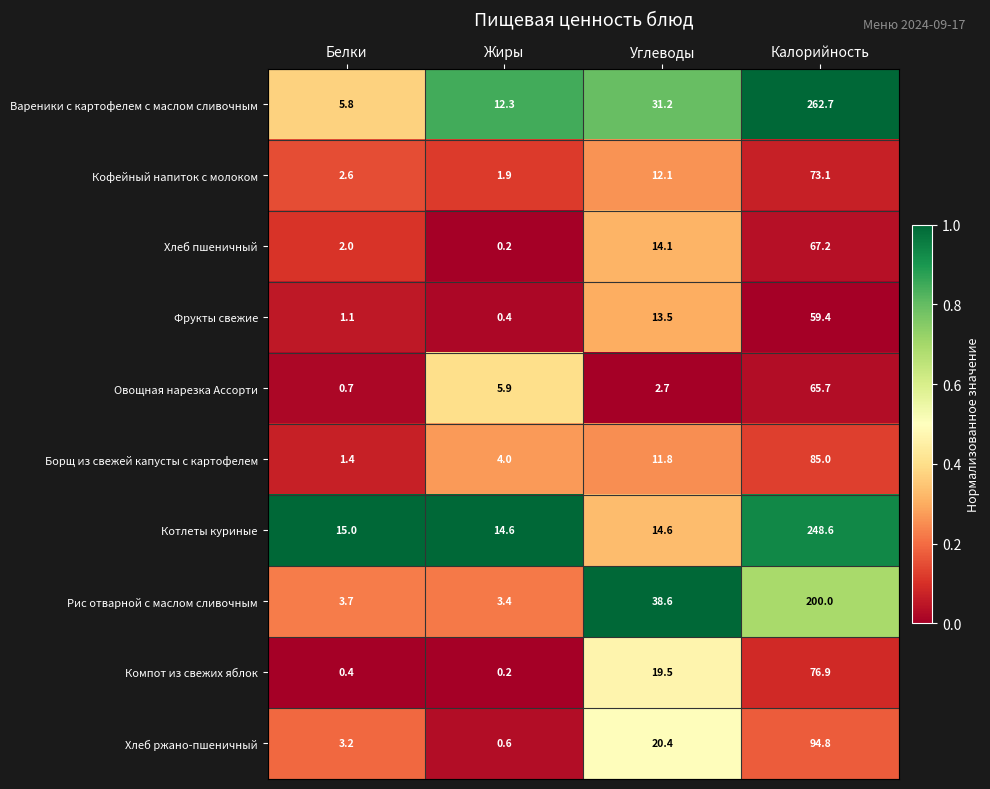

What is the maximum value shown in the chart?

262.7